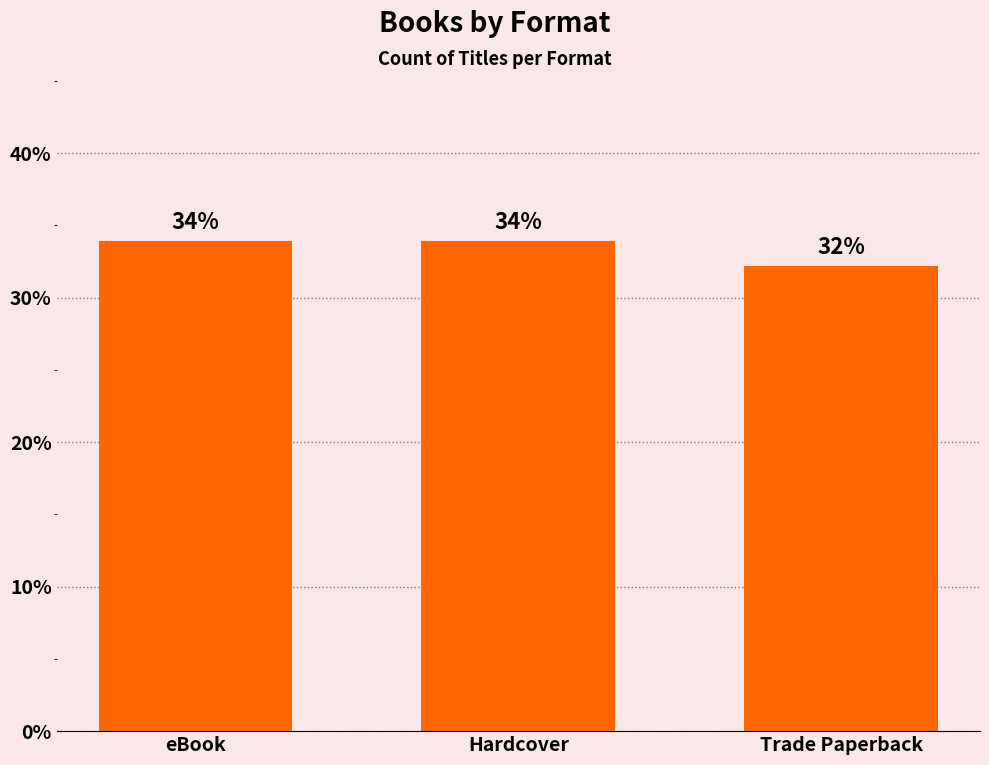

What position from the right is Trade Paperback?

1